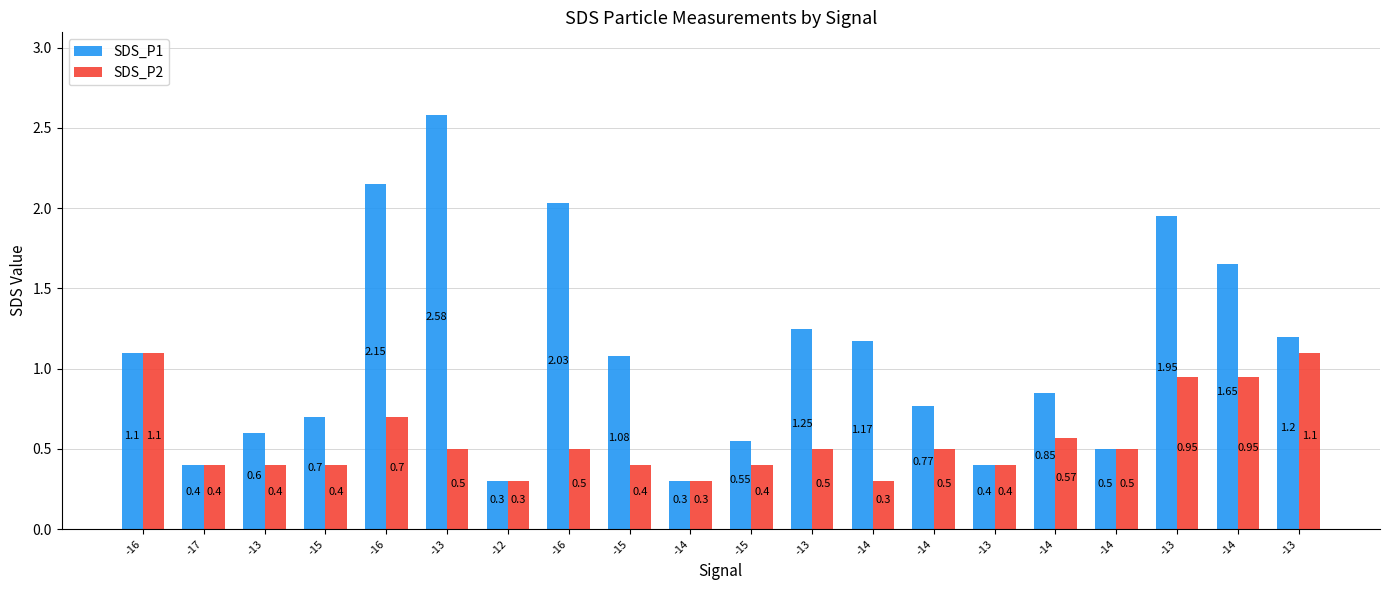

Between -16 and -15, which series saw the biggest shift?

SDS_P1